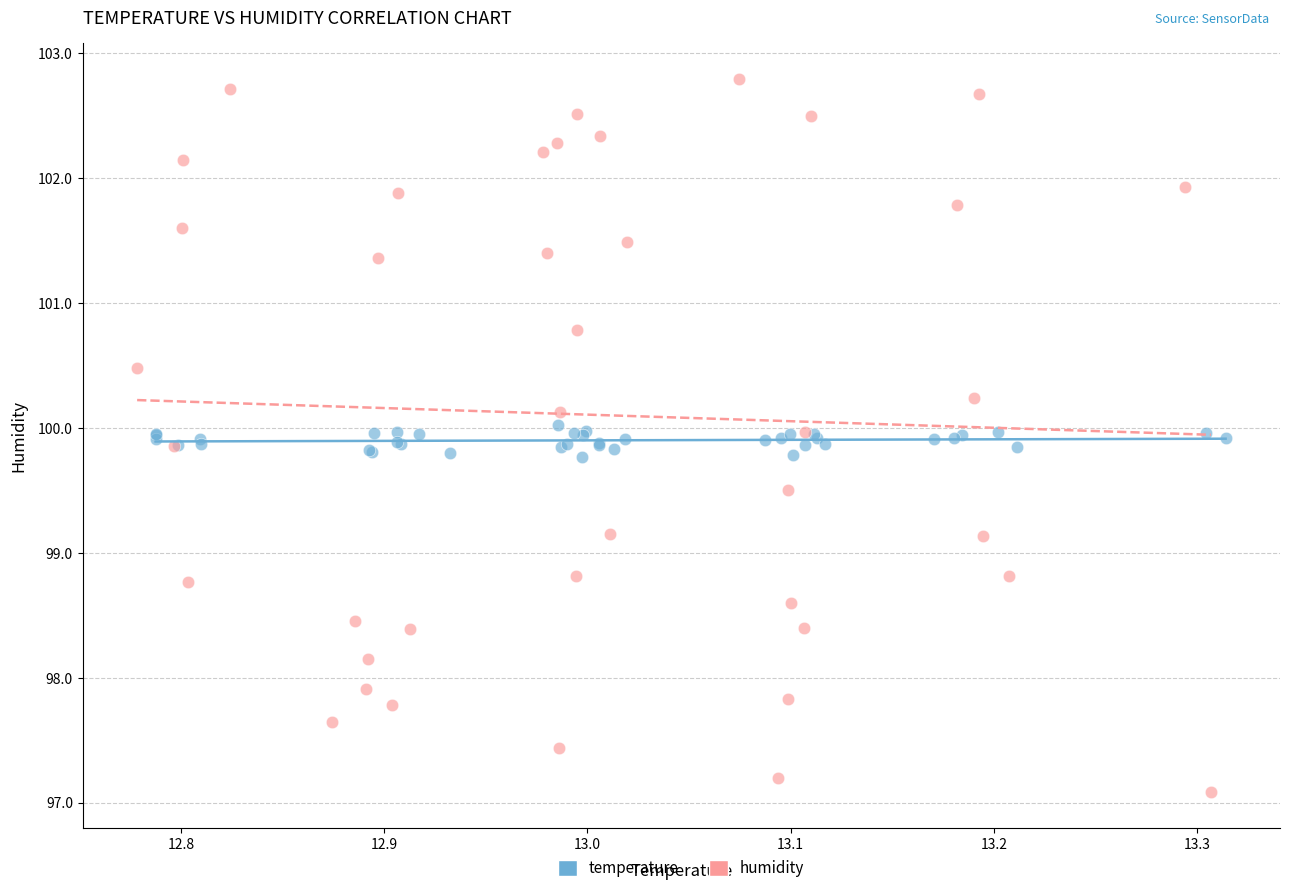

What are all the series names shown in the legend?

temperature, humidity